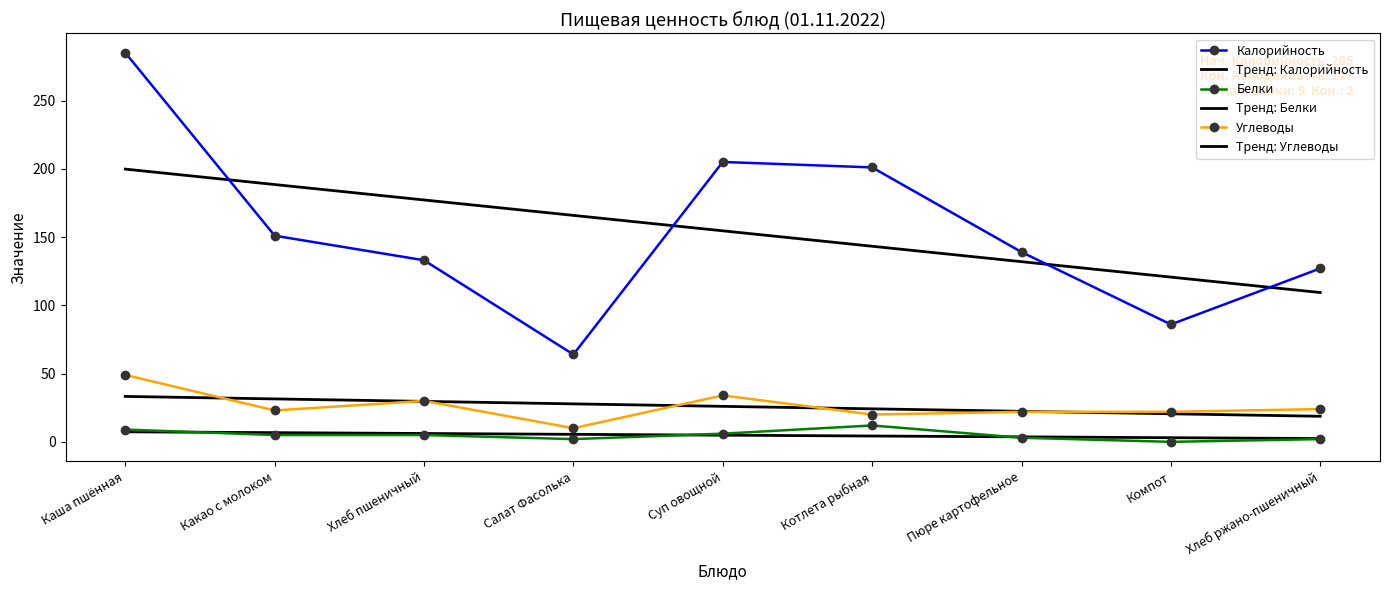

Rank the categories by Тренд: Углеводы value from highest to lowest.

Каша пшённая, Какао с молоком, Хлеб пшеничный, Салат Фасолька, Суп овощной, Котлета рыбная, Пюре картофельное, Компот, Хлеб ржано-пшеничный